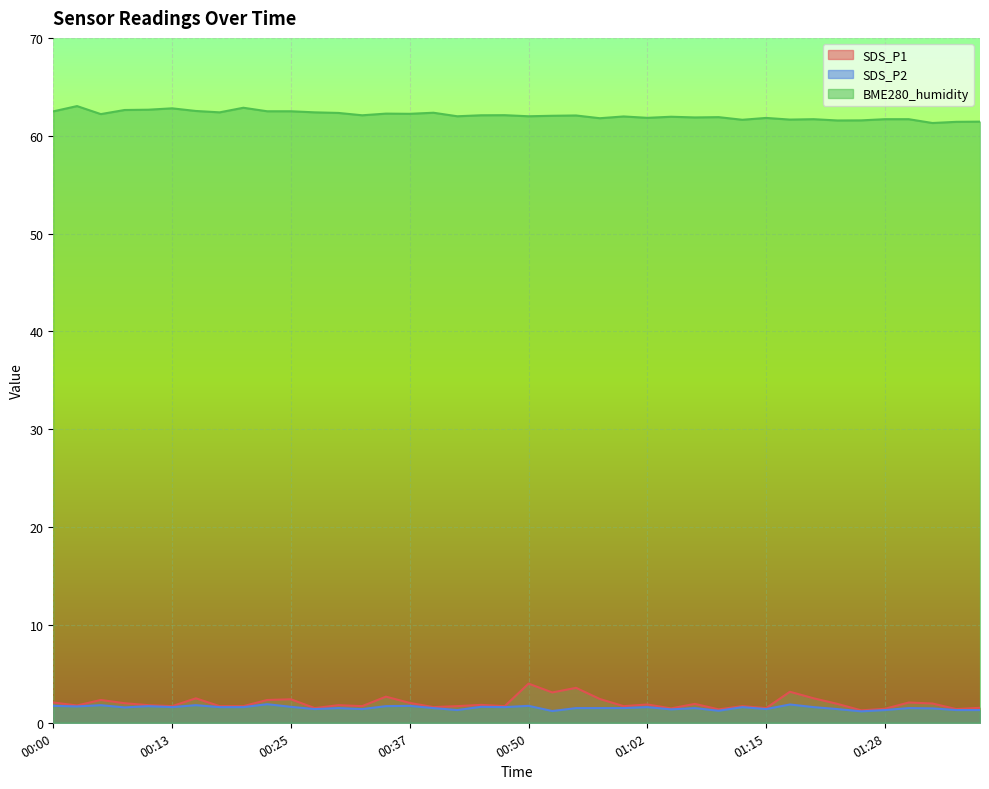

List the labels in order of BME280_humidity value, largest first.

00:03, 00:20, 00:13, 00:10, 00:08, 00:15, 00:22, 00:25, 00:00, 00:17, 00:27, 00:39, 00:30, 00:35, 00:37, 00:05, 00:47, 00:32, 00:44, 00:55, 00:52, 00:42, 00:50, 01:00, 01:05, 01:10, 01:07, 01:02, 01:15, 00:57, 01:20, 01:28, 01:31, 01:17, 01:12, 01:25, 01:23, 01:40, 01:37, 01:34